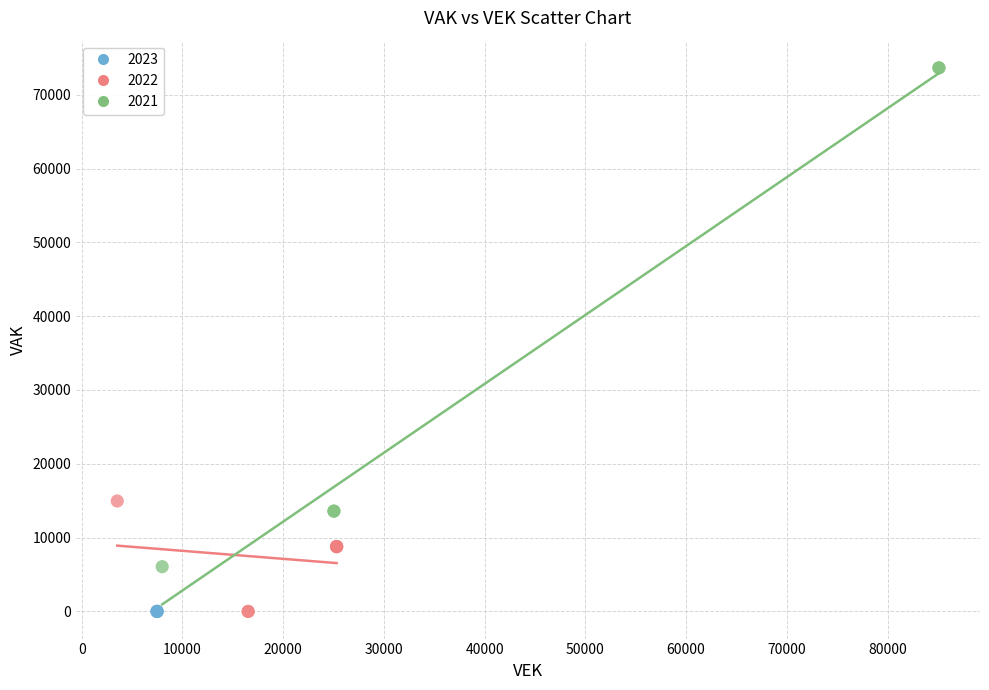

What are all the series names shown in the legend?

2023, 2022, 2021